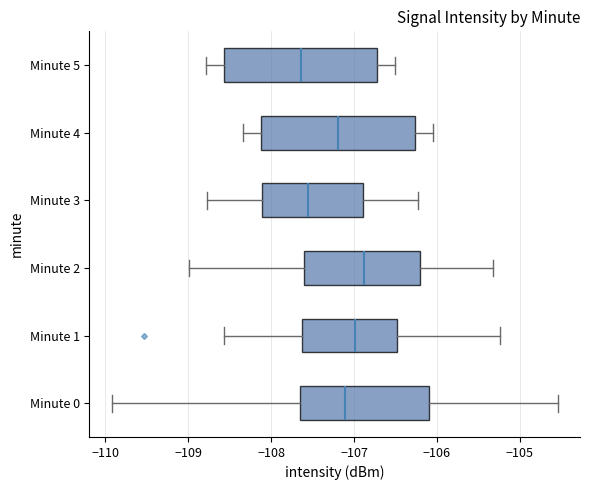

Which box's median line is the furthest to the right?

Minute 2